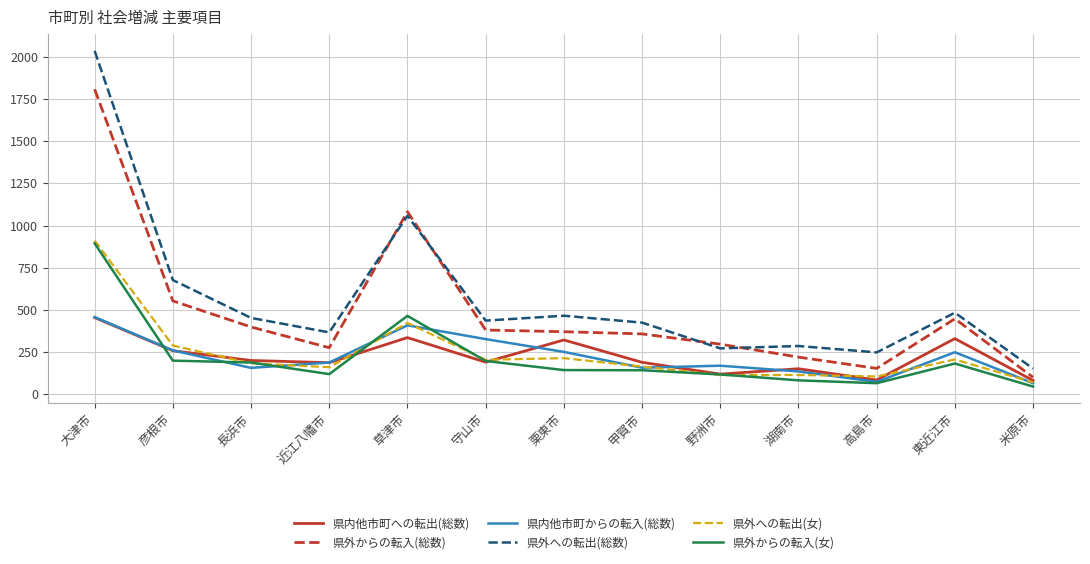

The 県外からの転入(女) series shows 186 at 長浜市. True or false?

True